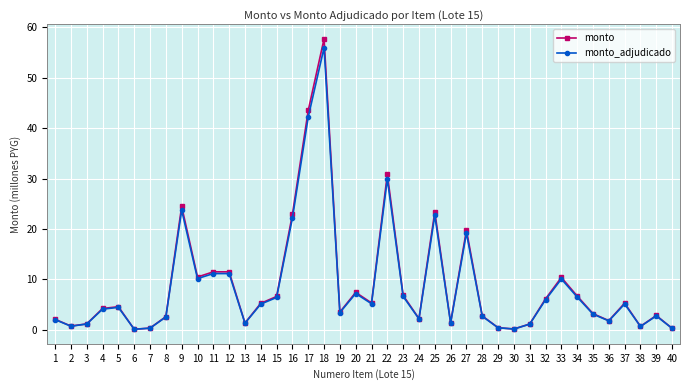

Which series changed the most between 7 and 11?

monto